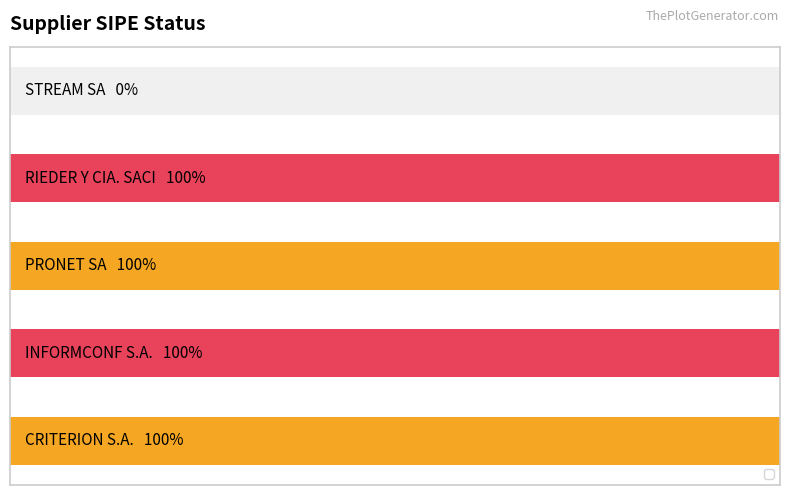

What is the difference between the maximum and minimum values?

1